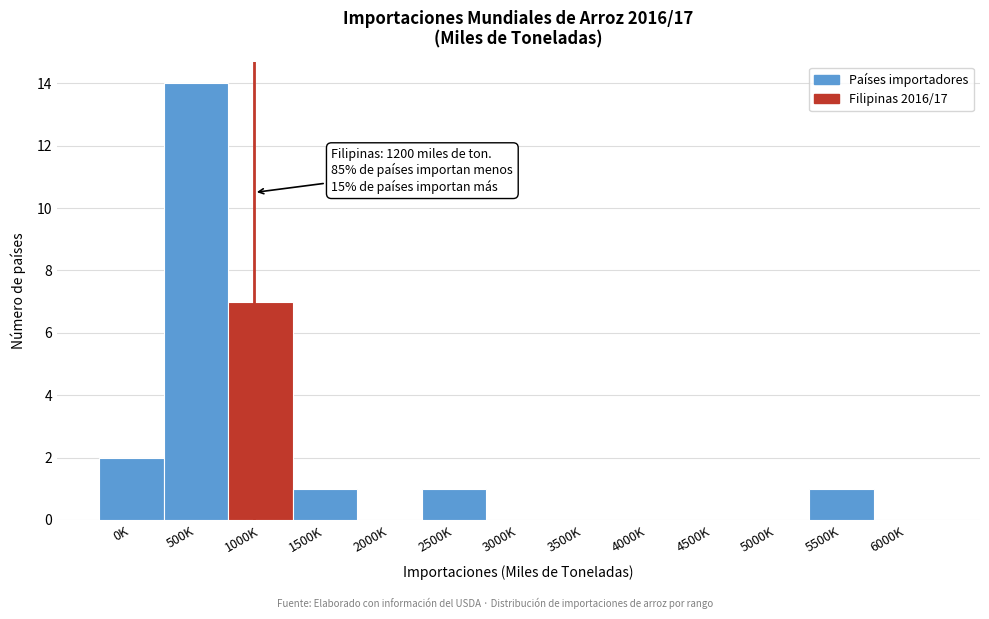

Reading left to right, list all the values displayed in this chart.

0K=2	500K=14	1000K=7	1500K=1	2000K=0	2500K=1	3000K=0	3500K=0	4000K=0	4500K=0	5000K=0	5500K=1	6000K=0